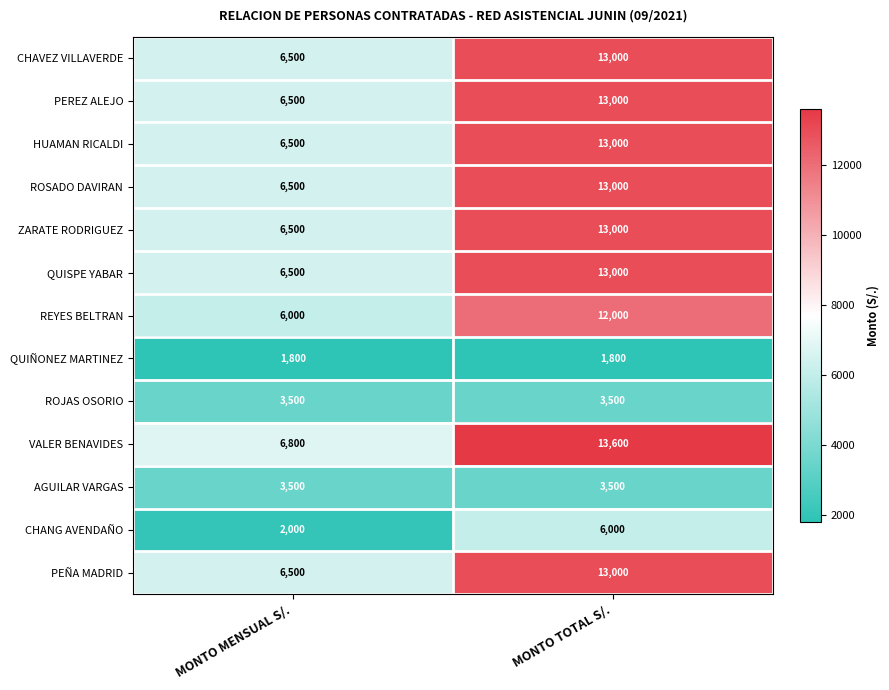

At which category is the sum across all series the highest?

MONTO TOTAL S/.